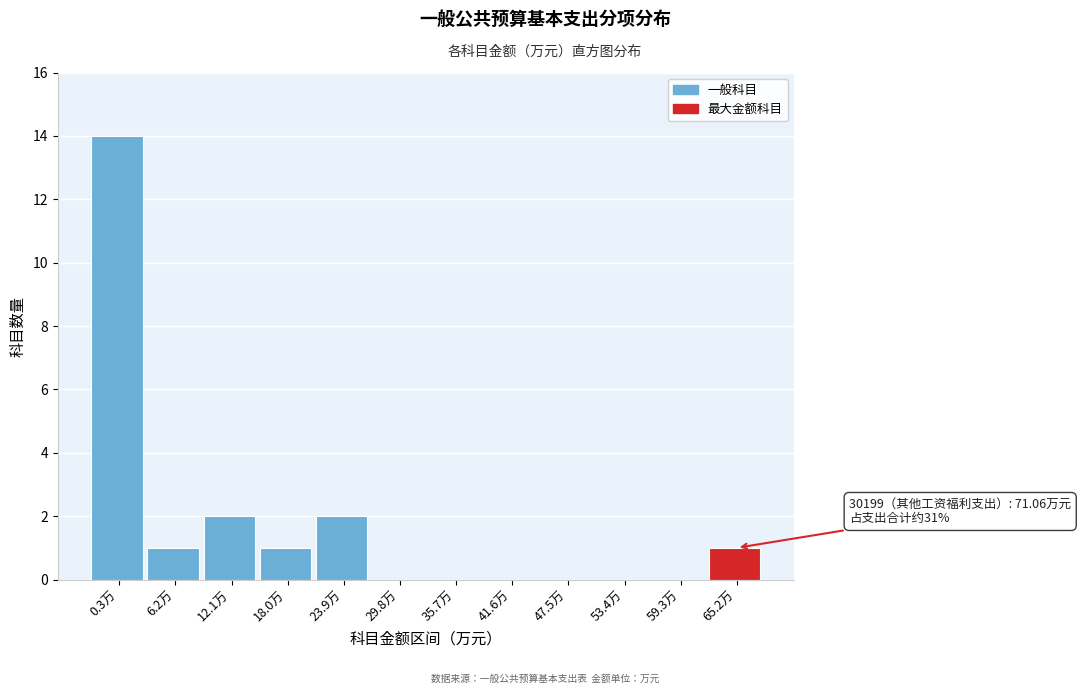

Reading left to right, extract all data points from this chart.

0.3万=14	6.2万=1	12.1万=2	18.0万=1	23.9万=2	29.8万=0	35.7万=0	41.6万=0	47.5万=0	53.4万=0	59.3万=0	65.2万=1